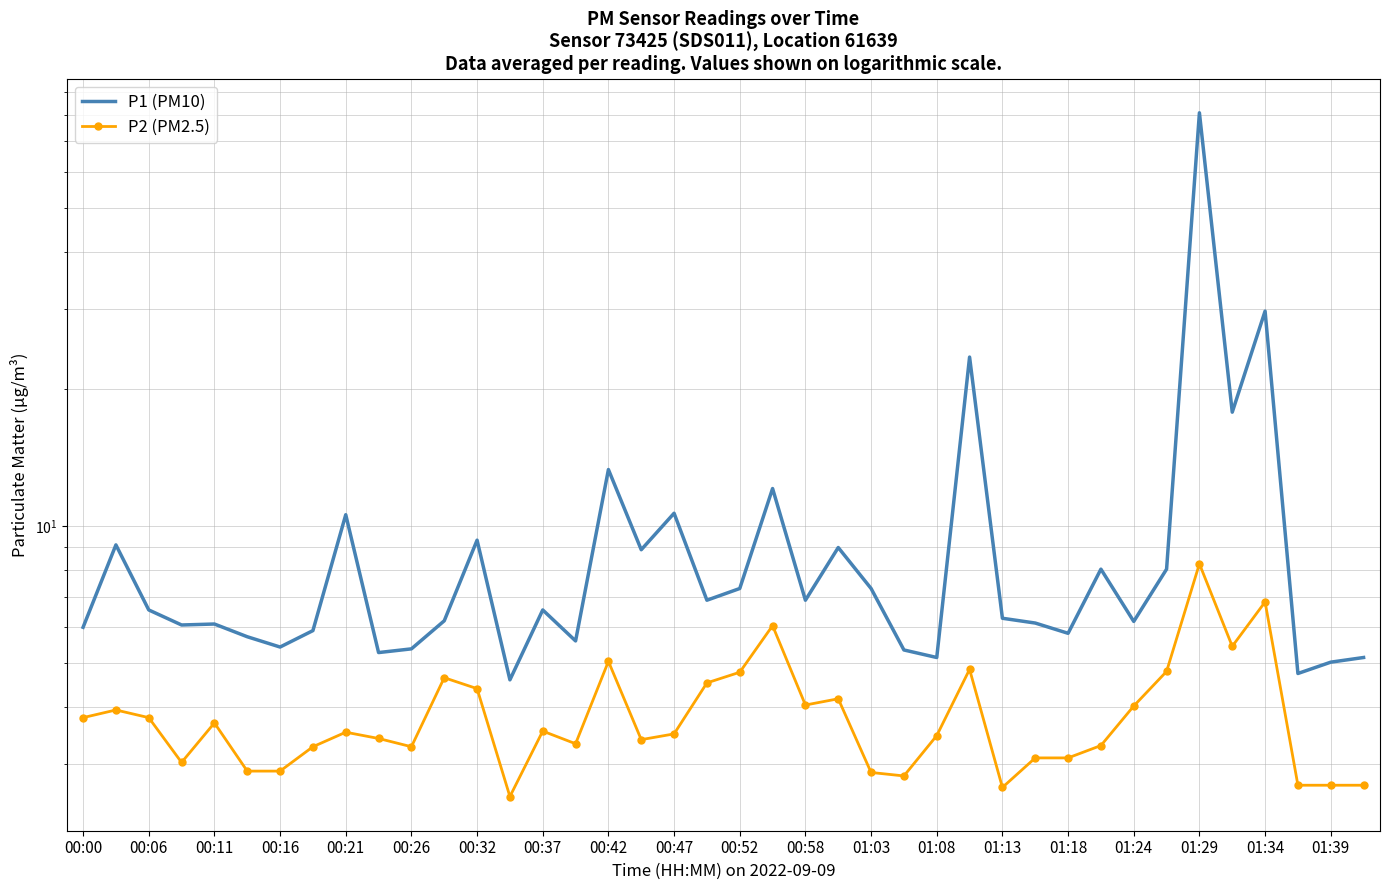

Rank the series by their maximum value, from highest to lowest.

P1 (PM10), P2 (PM2.5)